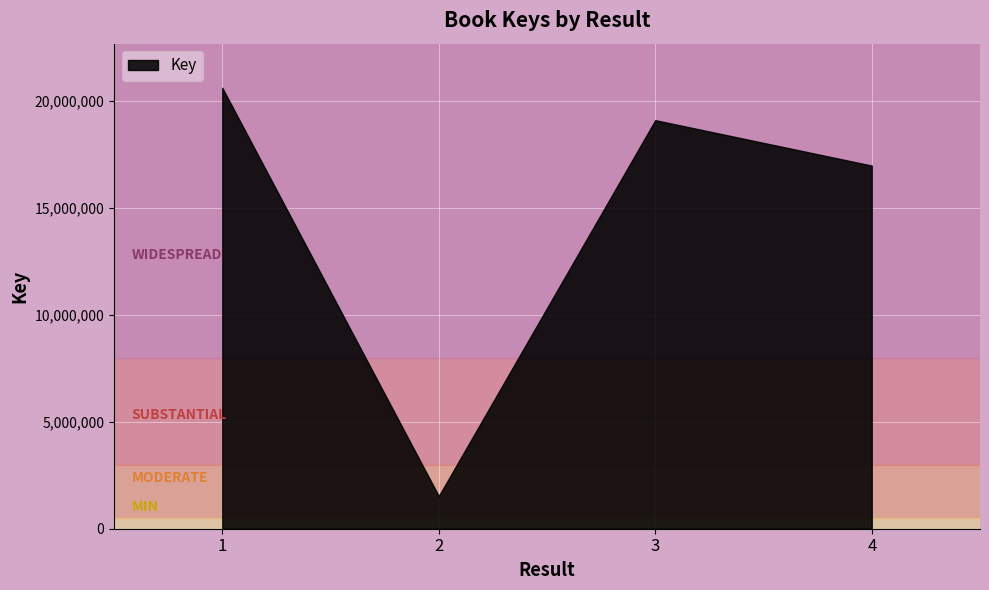

How many points are lower than both their immediate neighbors (excluding endpoints)?

1